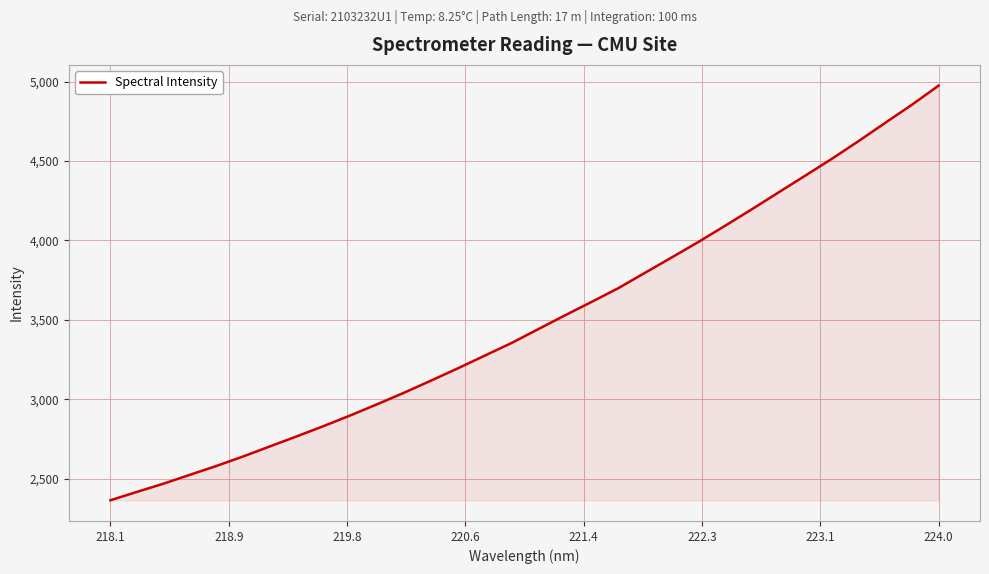

What is the smallest value displayed?

2365.2